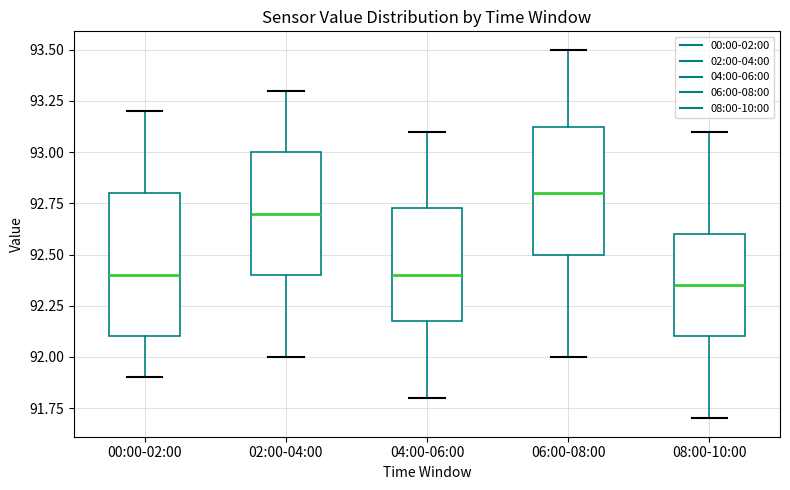

Which box has the highest median line?

06:00-08:00